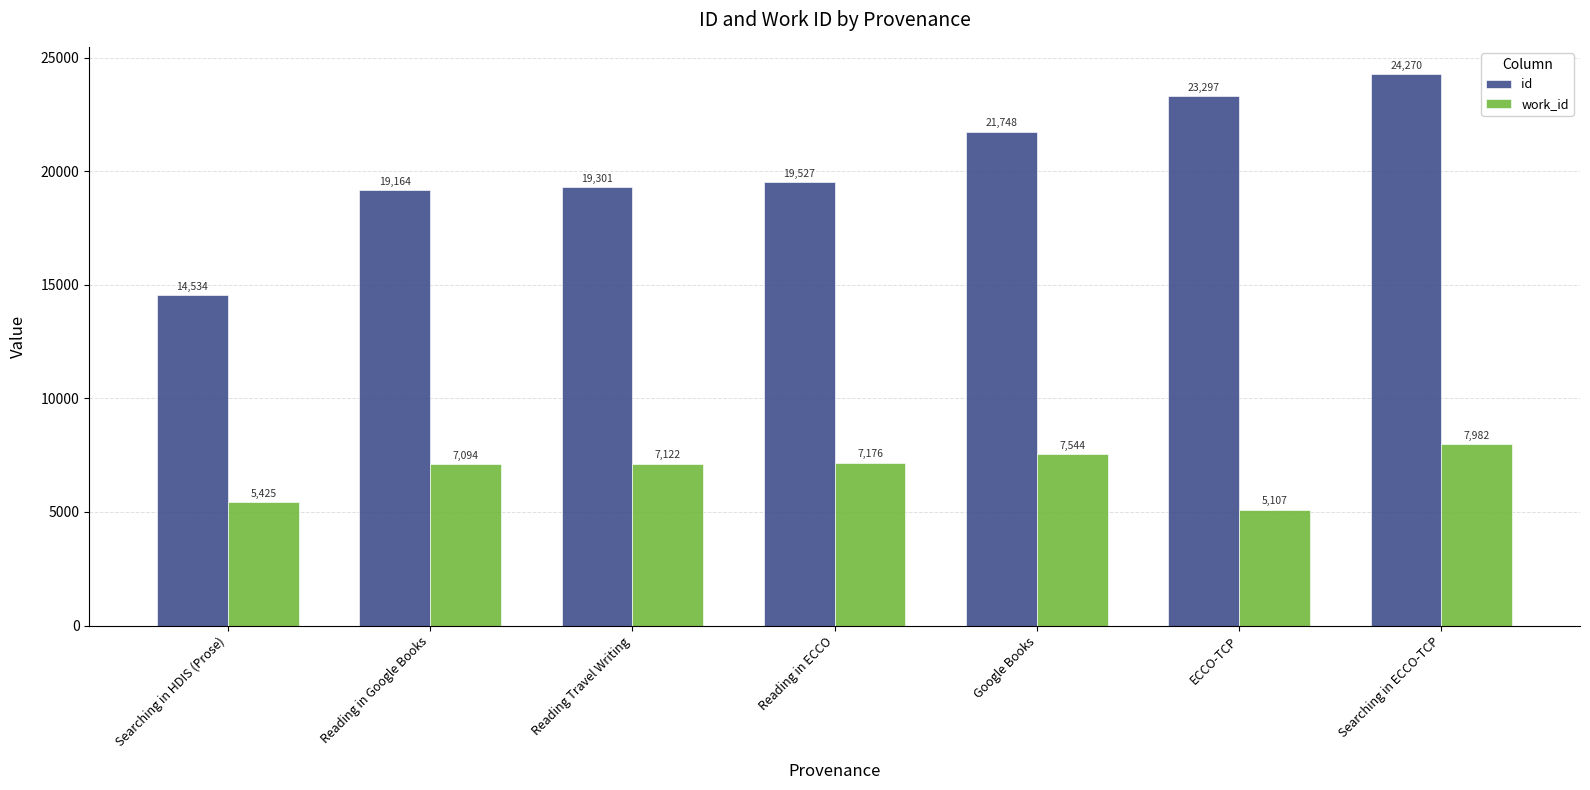

What position from the left is Searching in HDIS (Prose)?

1